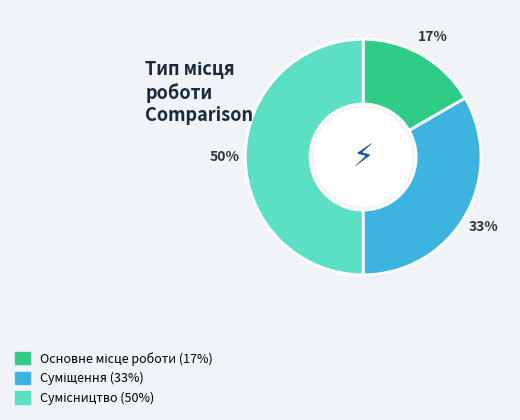

To the nearest percent, what is the difference between the largest and smallest slice percentages?

33%